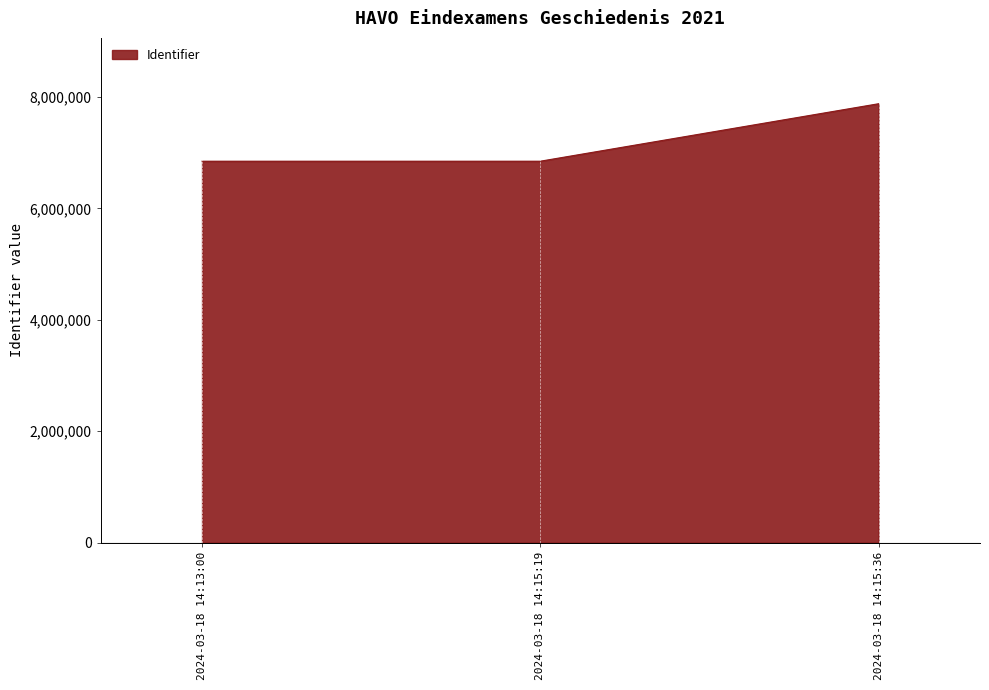

The value at 2024-03-18 14:15:36 is 7878936. True or false?

True